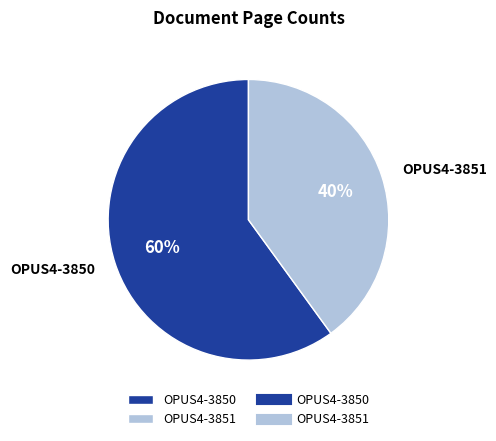

The OPUS4-3850 slice represents 60% of the pie. True or false?

True